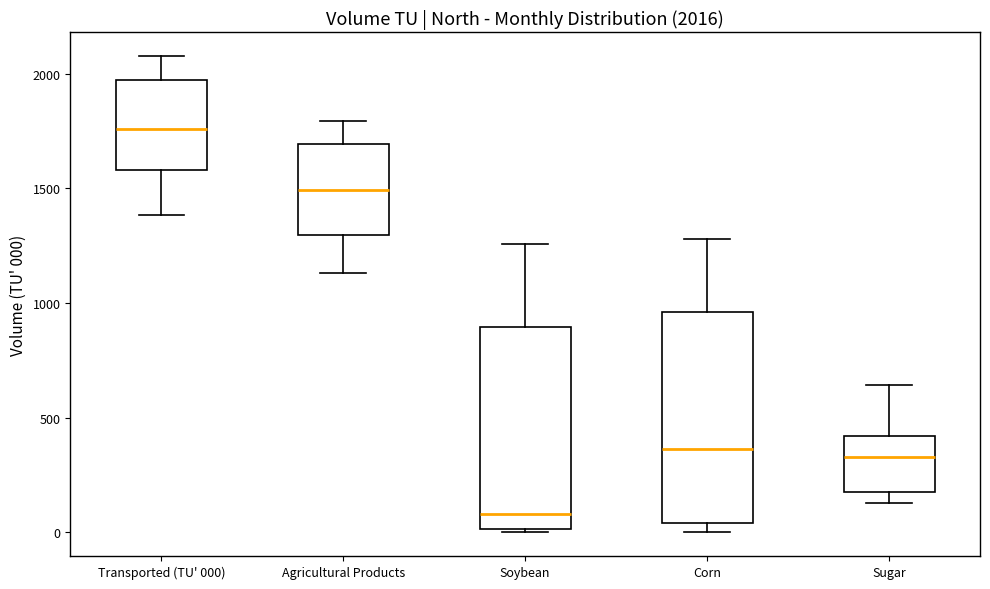

Which box has the highest median line?

Transported (TU' 000)